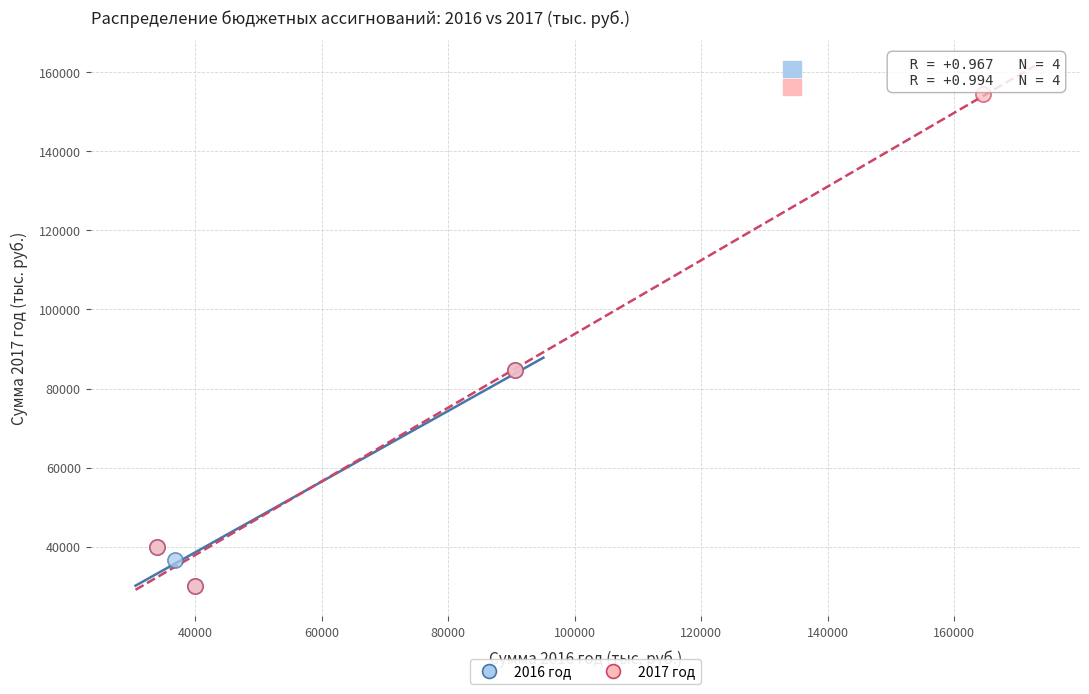

Which series has the widest spread of Y values?

2017 год